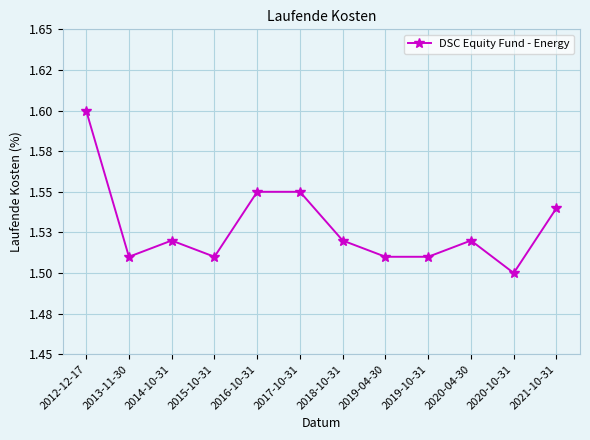

What is the label of the 2nd point from the right?

2020-10-31